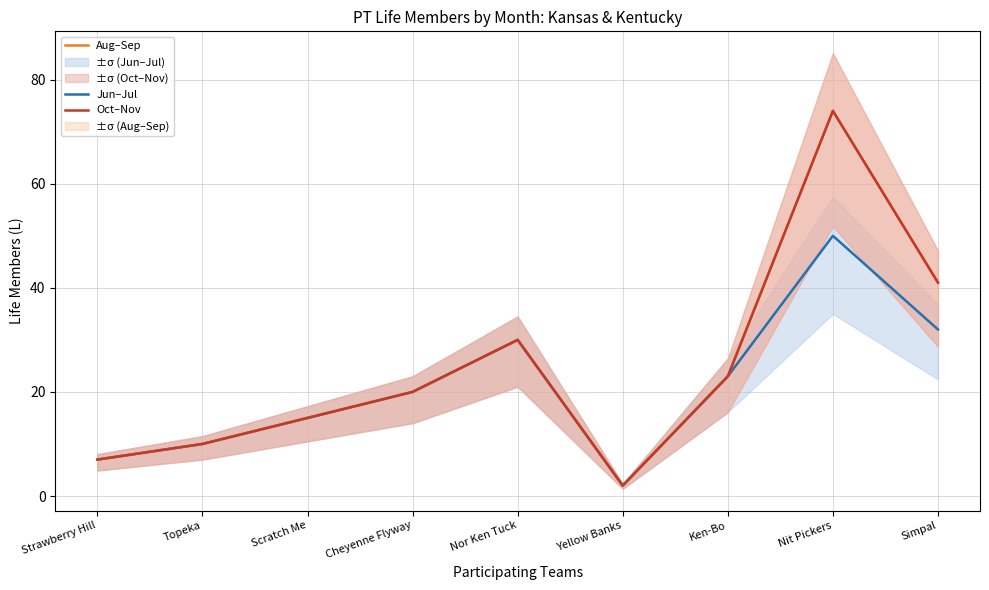

What are all the series names shown in the legend?

Jun–Jul, Aug–Sep, Oct–Nov